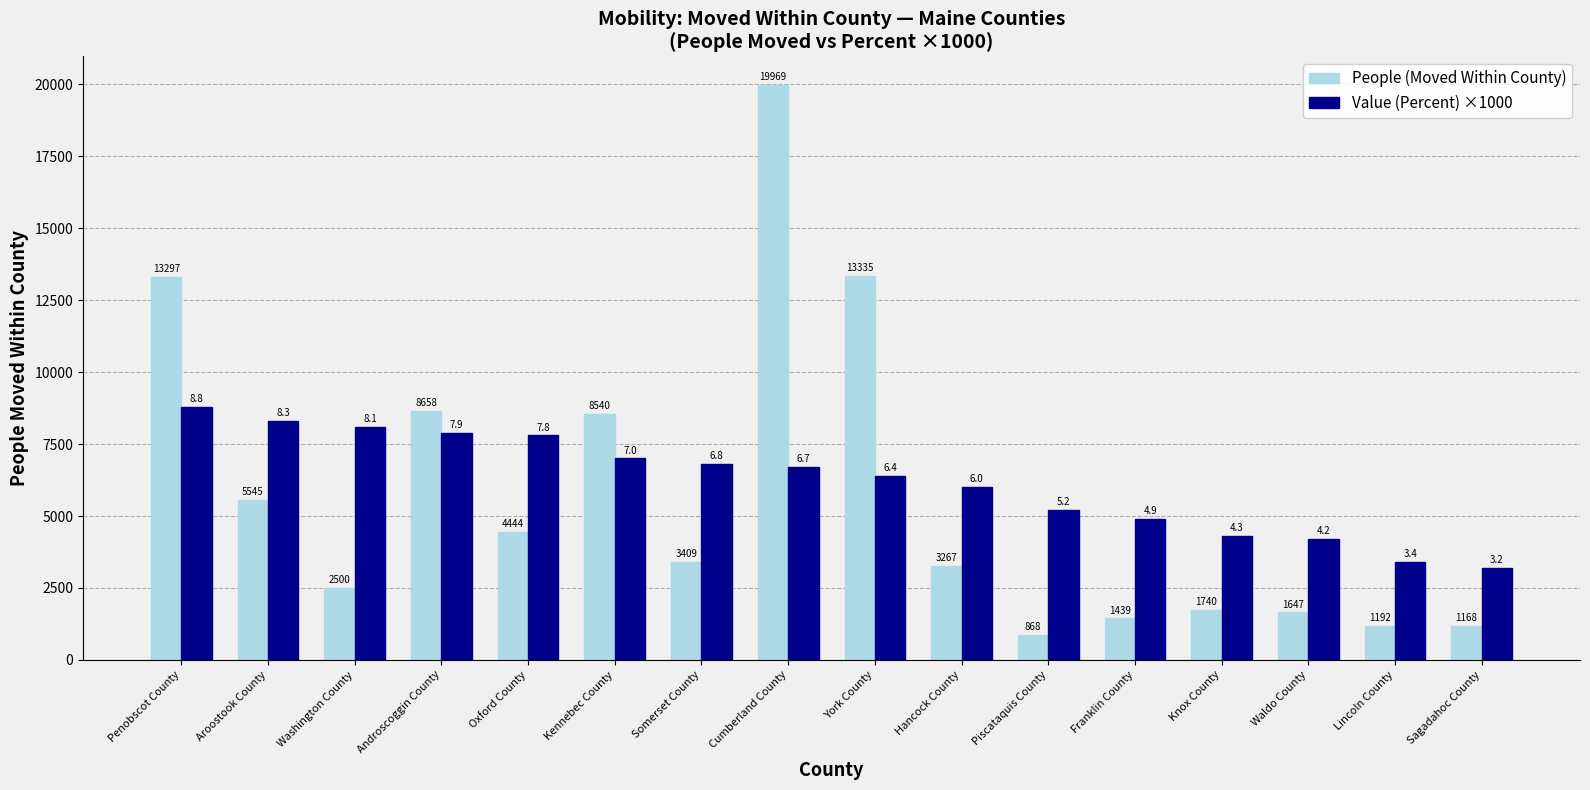

At which label does People (Moved Within County) first exceed 3409?

Penobscot County